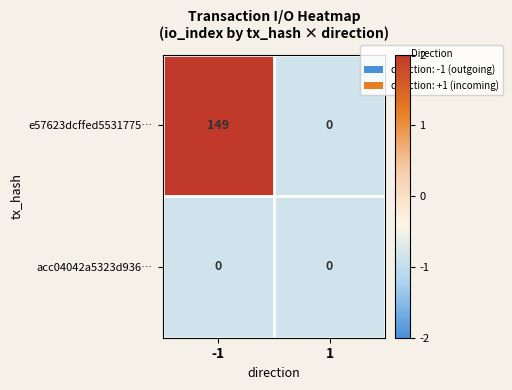

Reading left to right, transcribe all the data shown in this chart.

e57623dcffed5531775…: -1=149	1=0
acc04042a5323d936…: -1=0	1=0